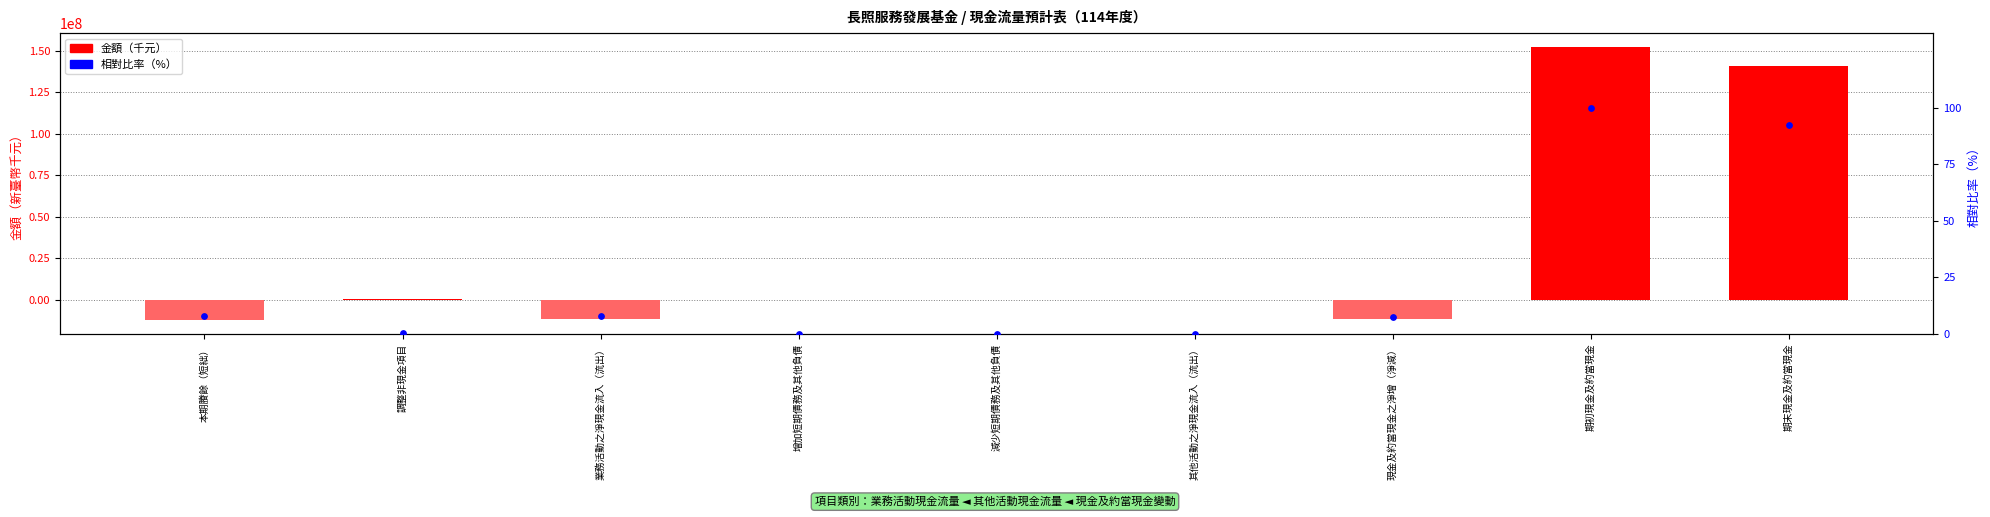

Which series reaches the maximum Y coordinate?

金額（千元）